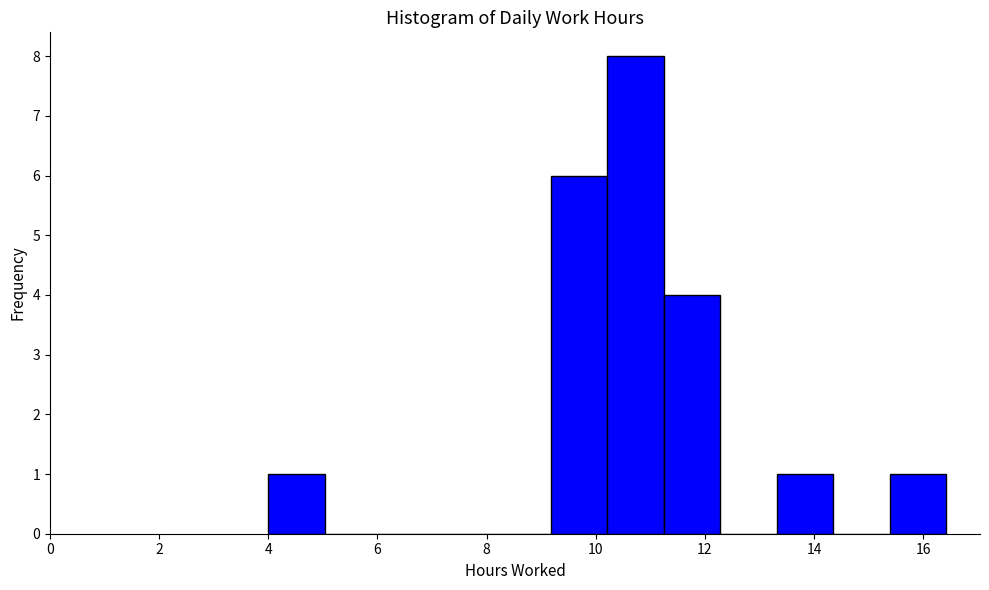

Reading left to right, transcribe this chart: for each bar, give the range it covers on the x-axis and its height. Neither the bar edges nor the heights are printed on the chart, so give them approximately, as read against the axes.

4.0 to 5.0: 1
5.0 to 6.0: 0
6.0 to 7.2: 0
7.2 to 8.2: 0
8.2 to 9.2: 0
9.2 to 10.2: 6
10.2 to 11.2: 8
11.2 to 12.2: 4
12.2 to 13.4: 0
13.4 to 14.4: 1
14.4 to 15.4: 0
15.4 to 16.4: 1